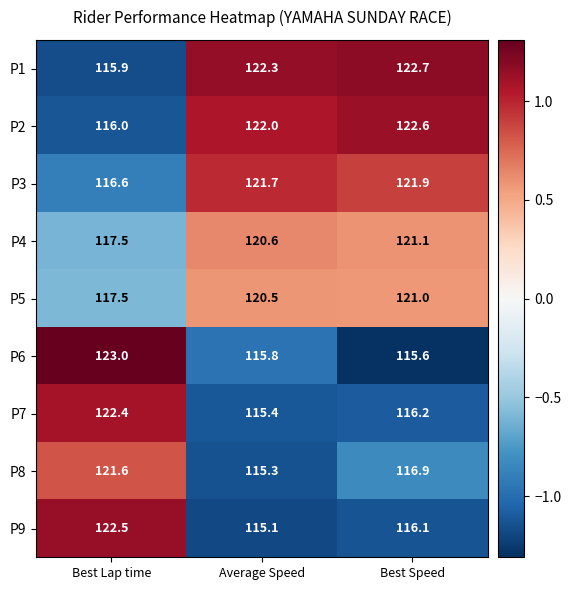

Which series has the largest total across all categories?

P1